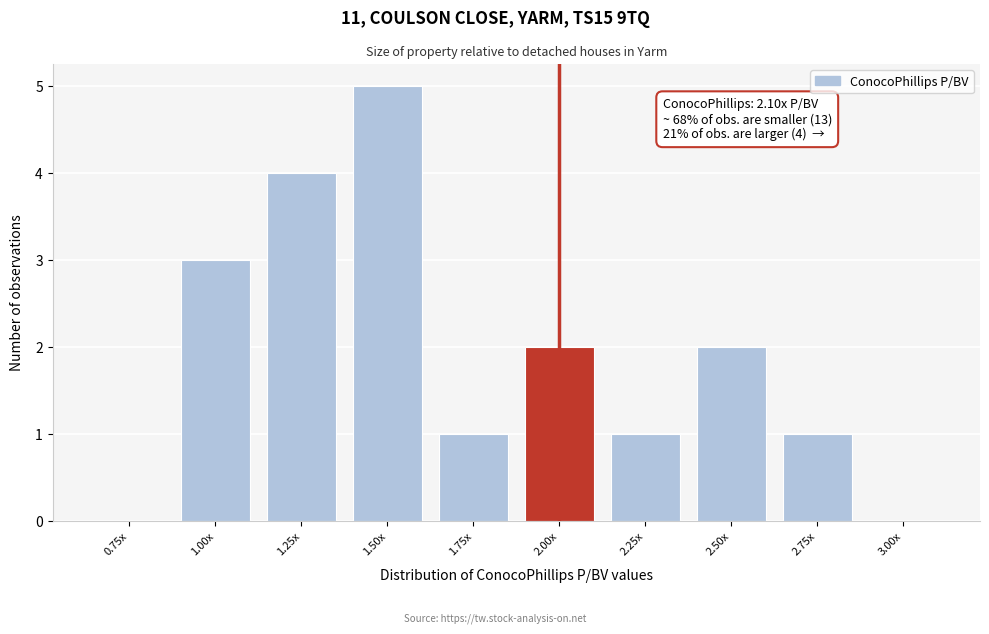

Reading left to right, what are all the values shown in this chart?

0.75x=0	1.00x=3	1.25x=4	1.50x=5	1.75x=1	2.00x=2	2.25x=1	2.50x=2	2.75x=1	3.00x=0